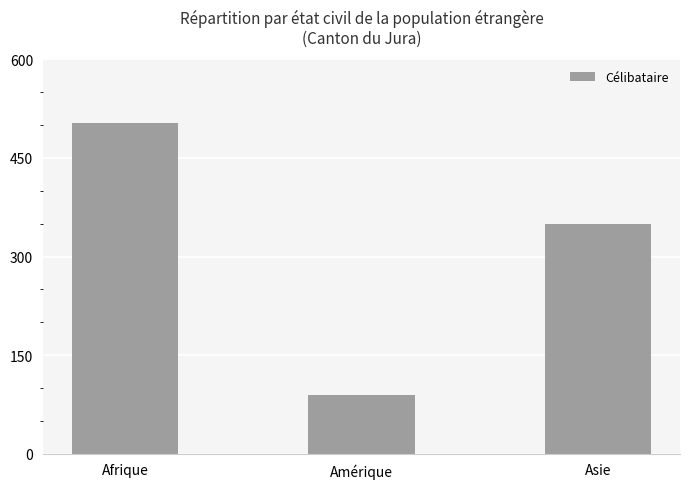

Rank the categories by value from highest to lowest.

Afrique, Asie, Amérique